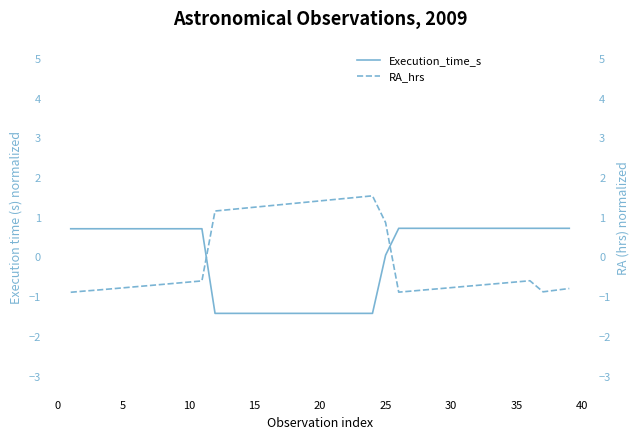

What is the difference between the second highest and minimum values in the Execution_time_s series?

2.1